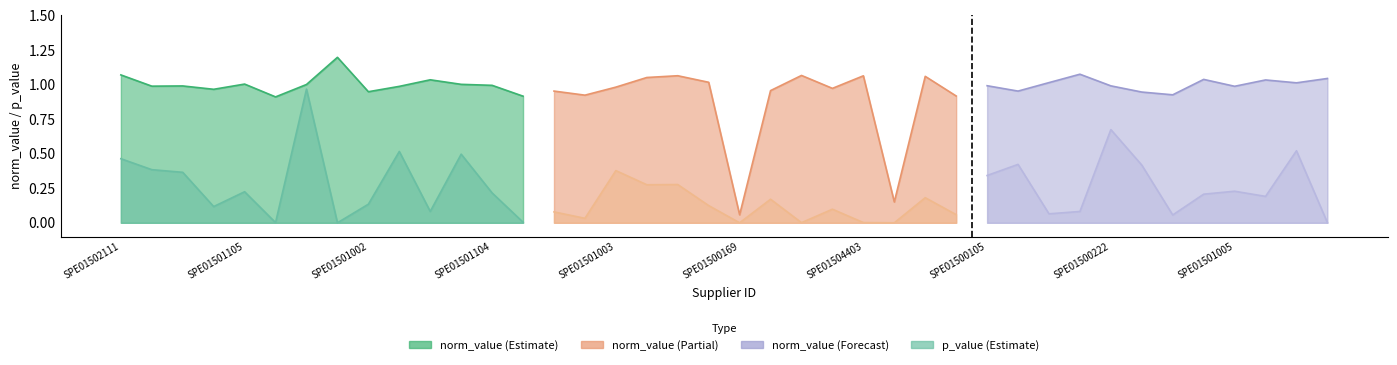

Which series has the largest total across all categories?

norm_value